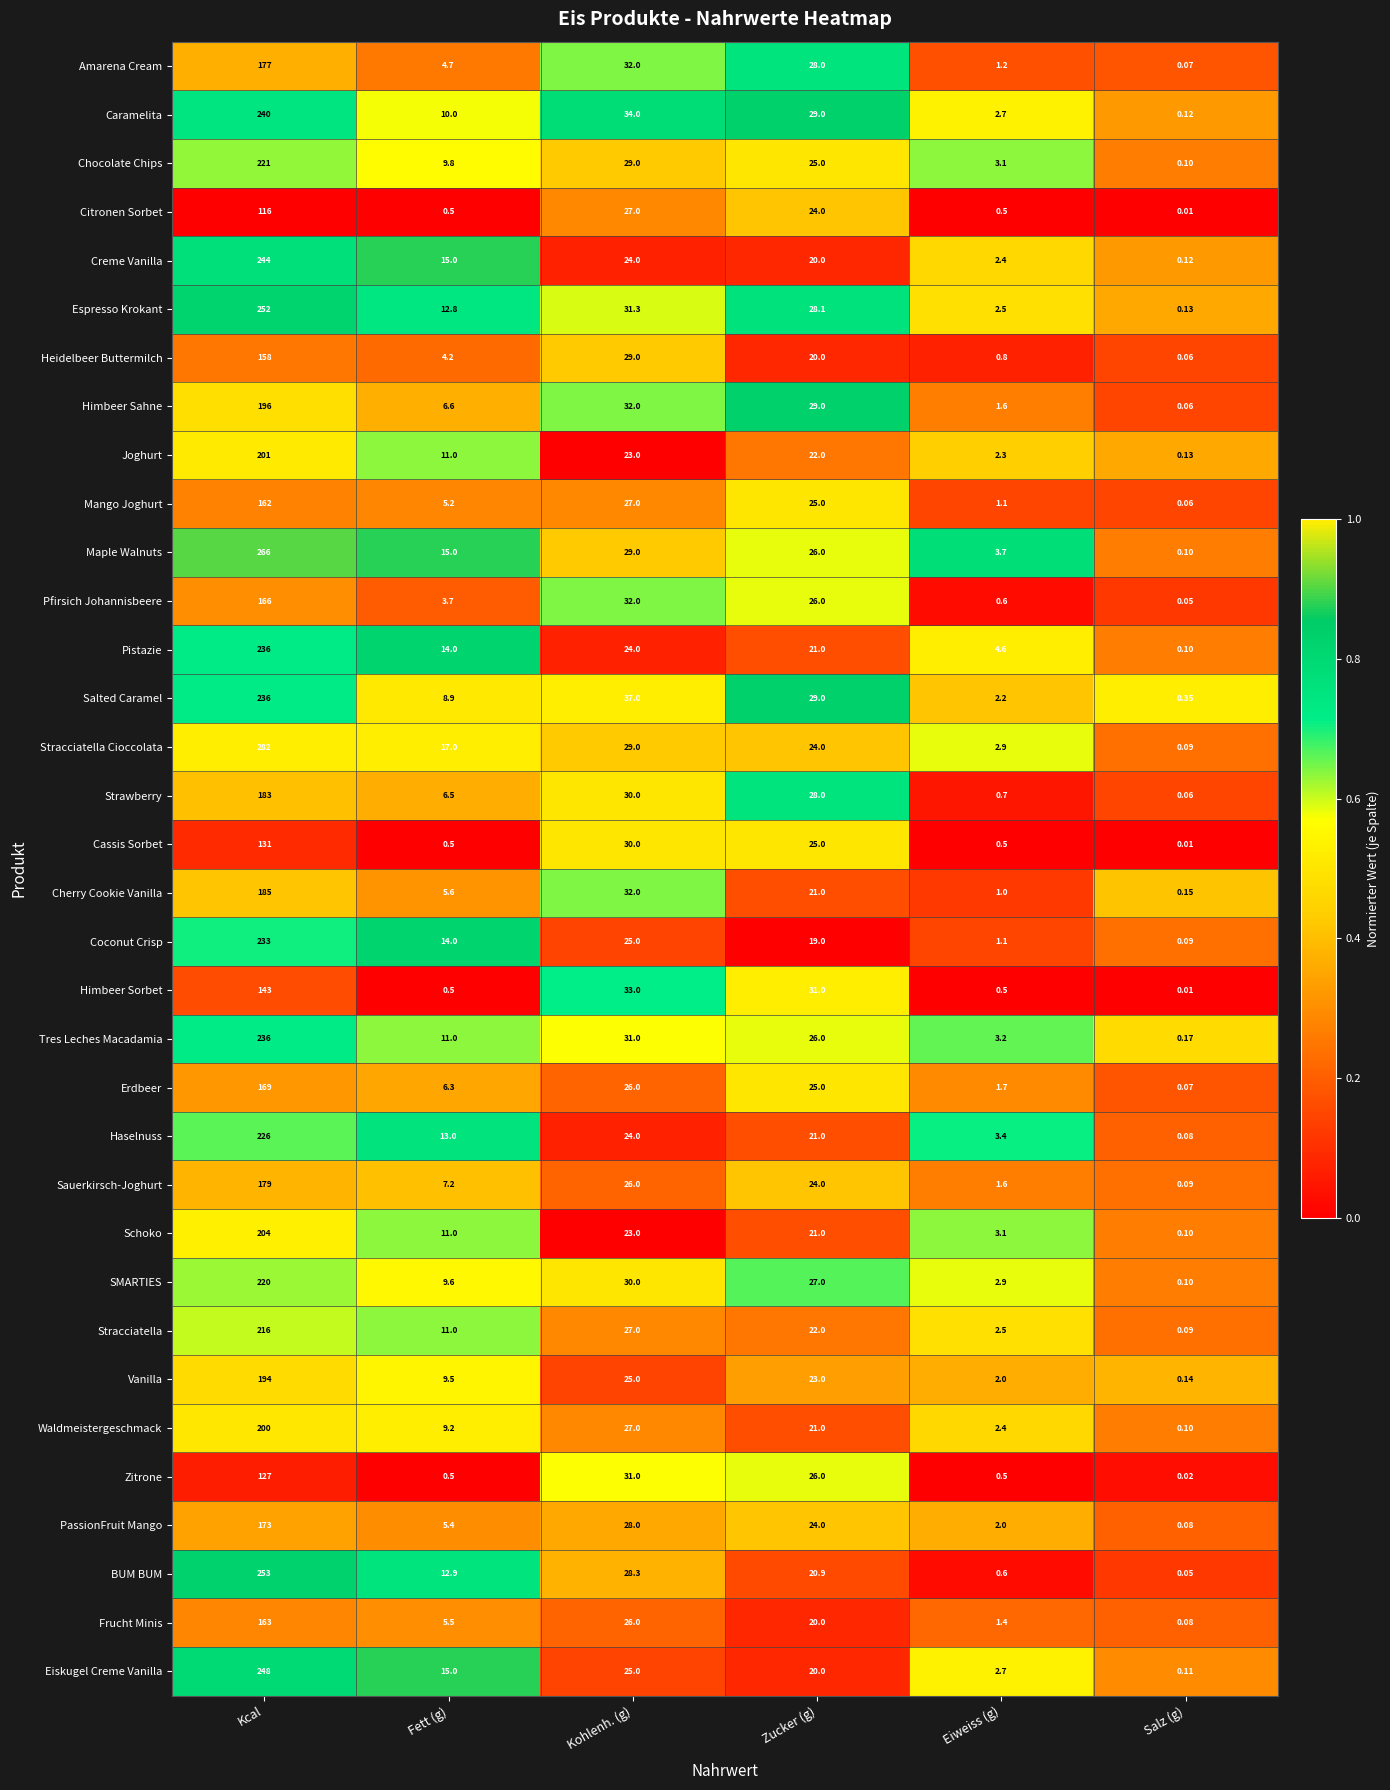

How many categories are shown in the chart?

6